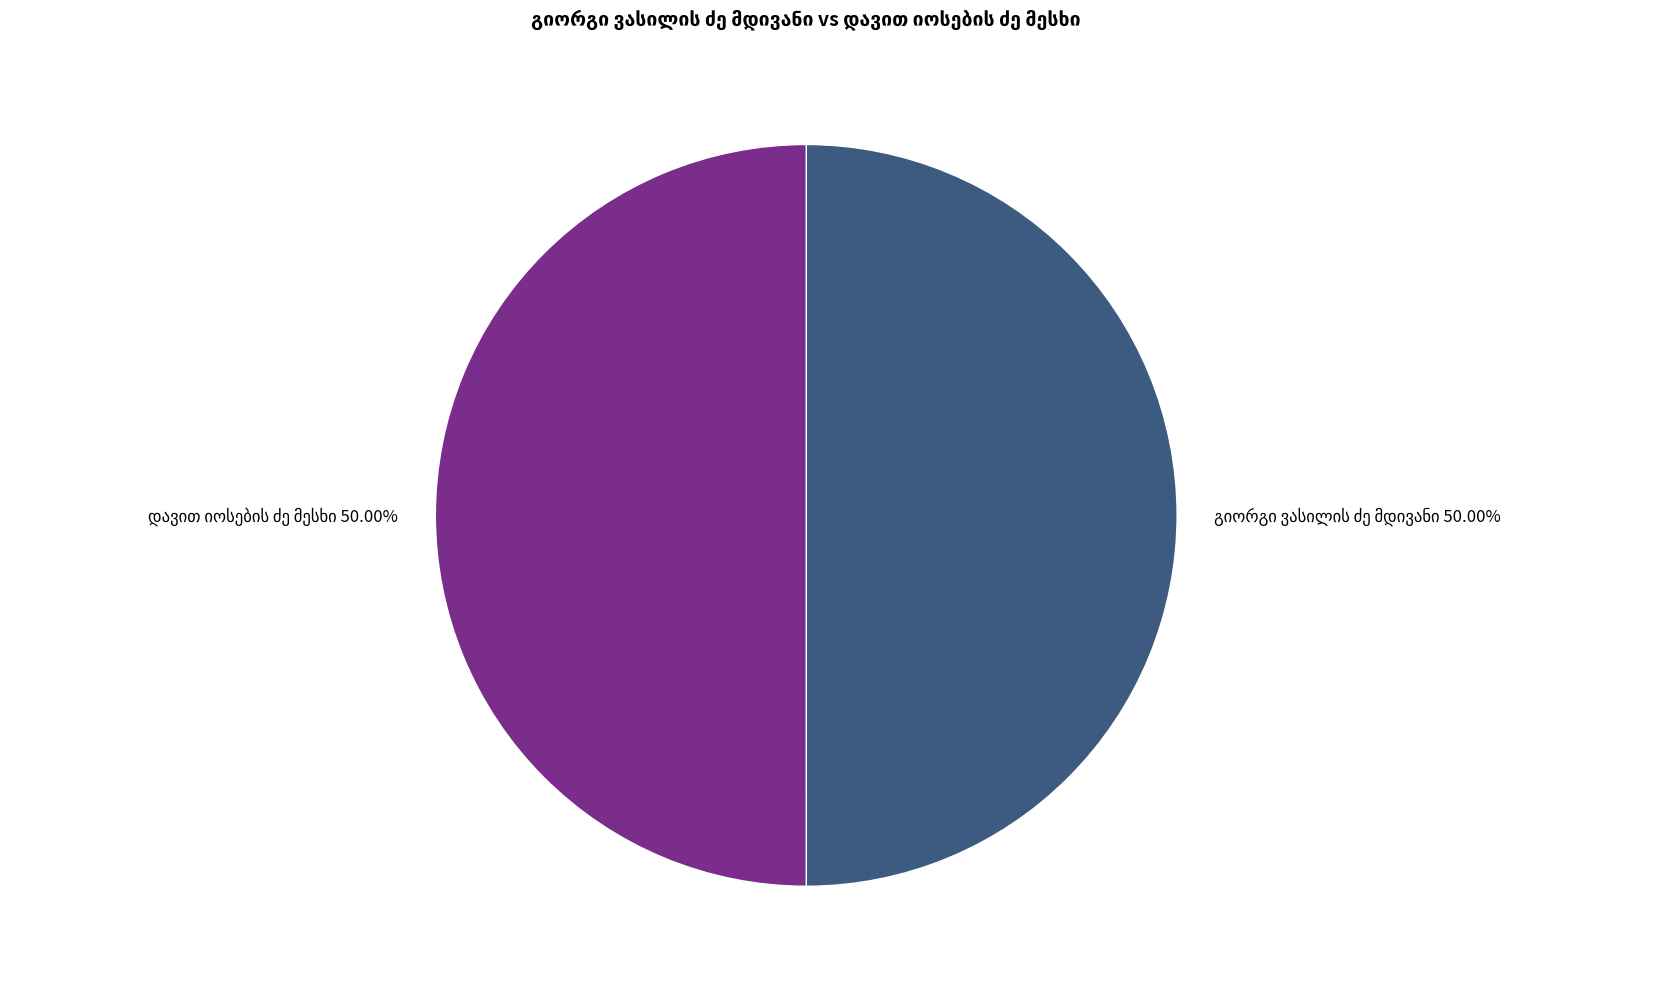

Count the number of slices in the pie.

2